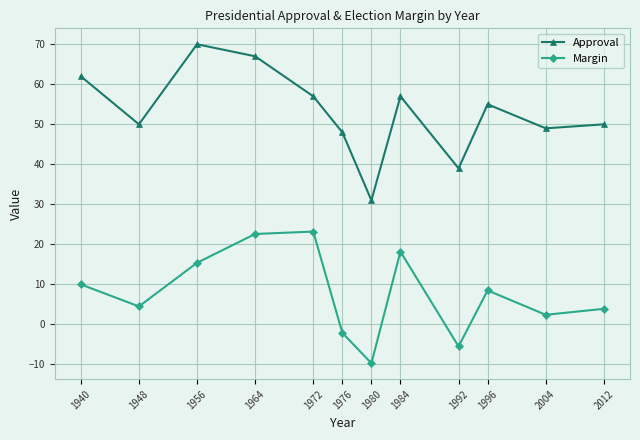

Read the Margin value at 1964.

22.6